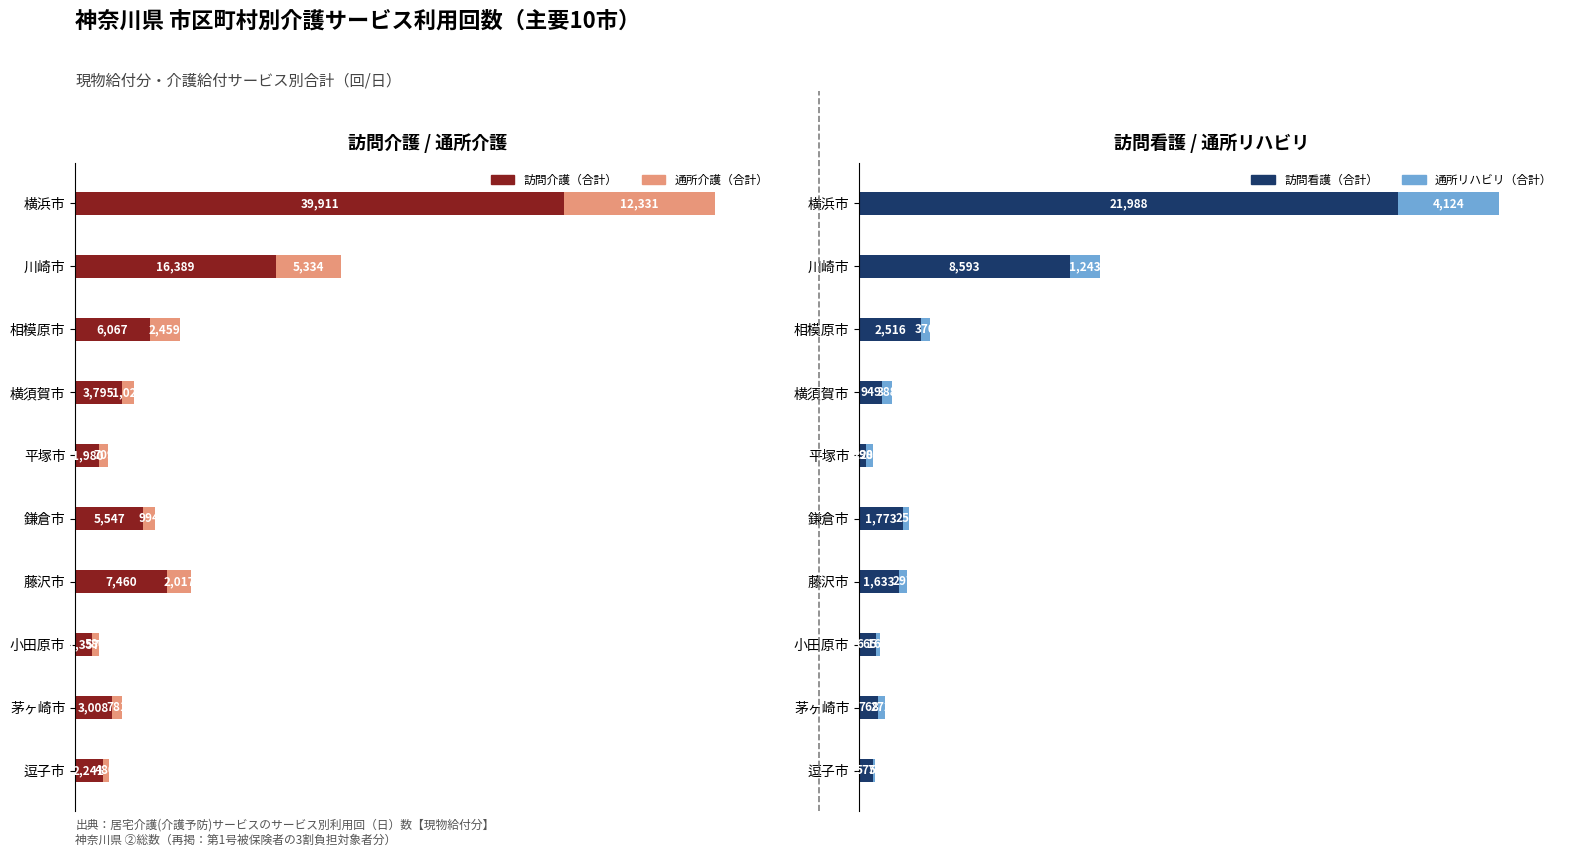

What is the average value of the 訪問介護（合計） series?

8776